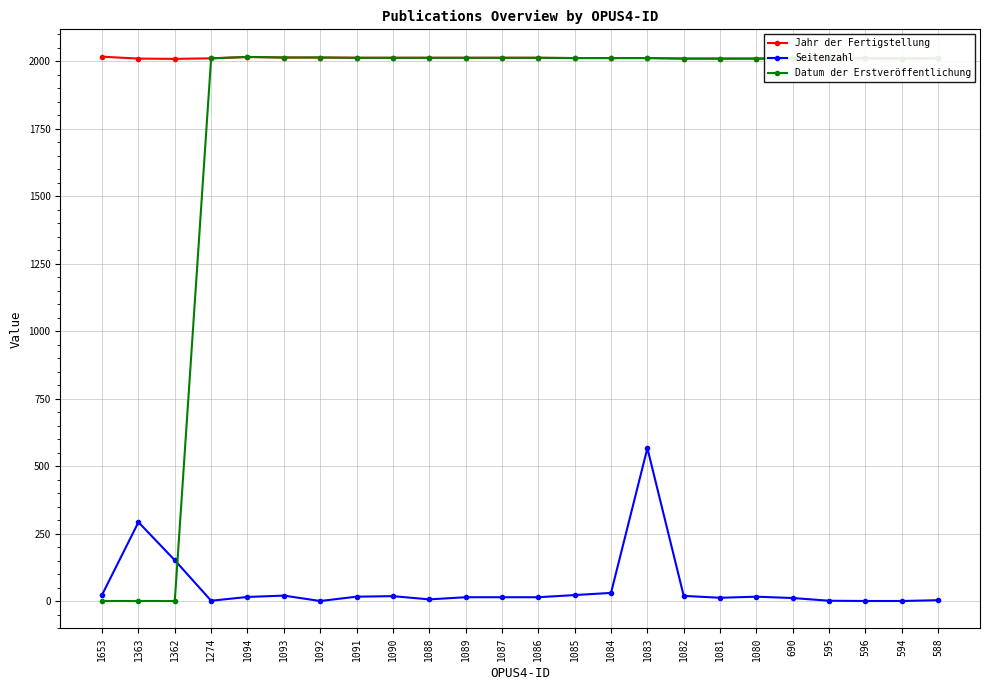

At which category is the sum across all series the highest?

1083